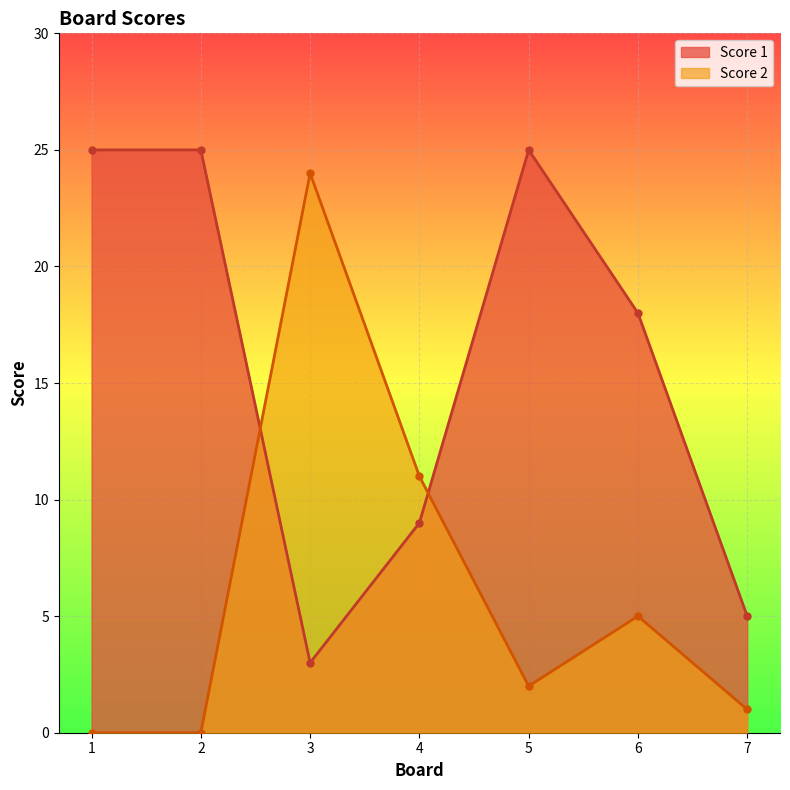

What is the difference between the maximum and minimum values in the Score 1 series?

22